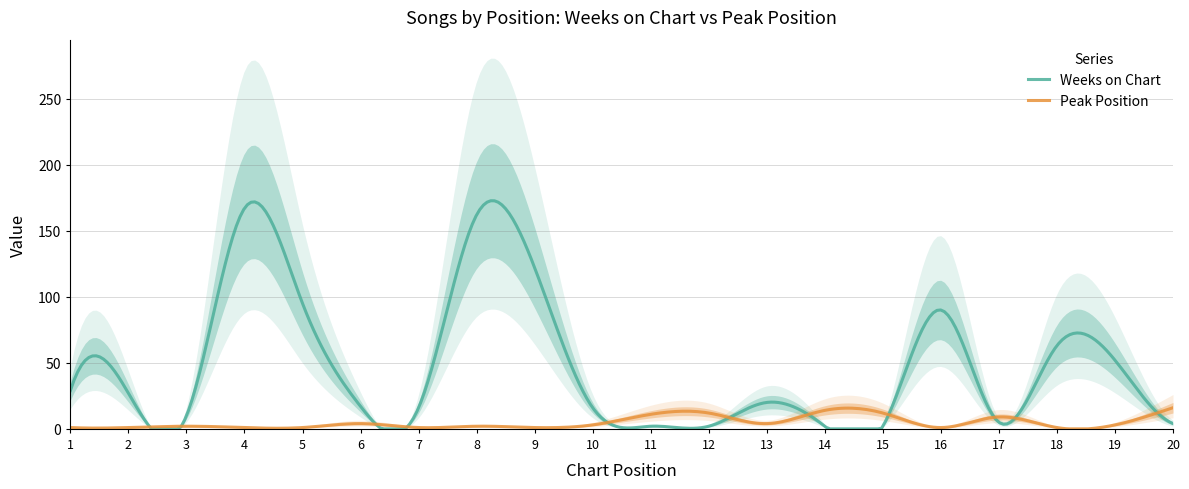

Is it true that Weeks on Chart equals 99 at 18?

False